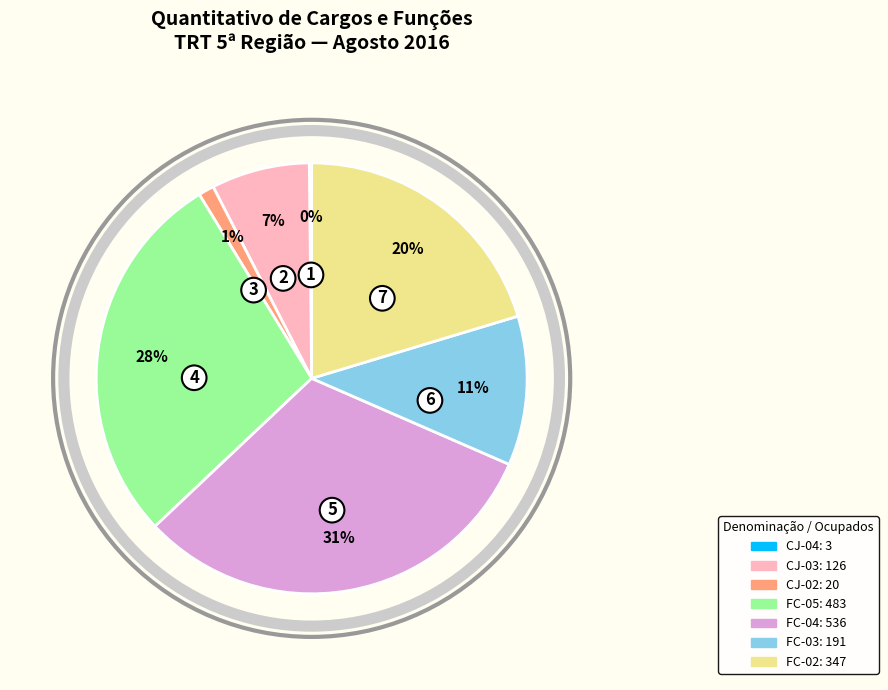

Is there a majority slice in this chart?

No